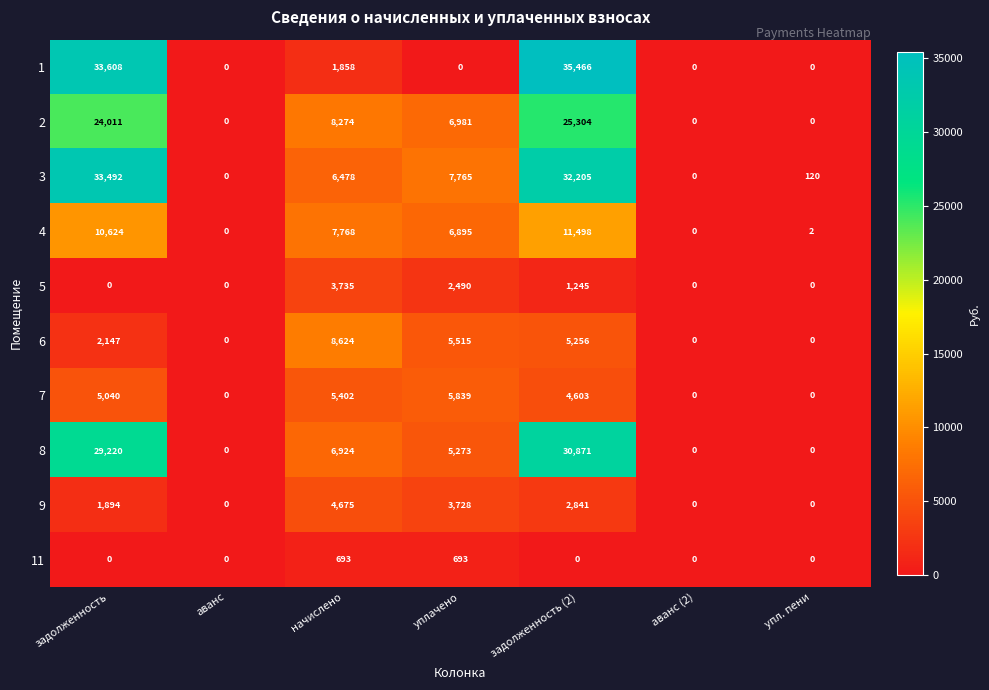

What is the spread (max minus min) of values at задолженность?

33608